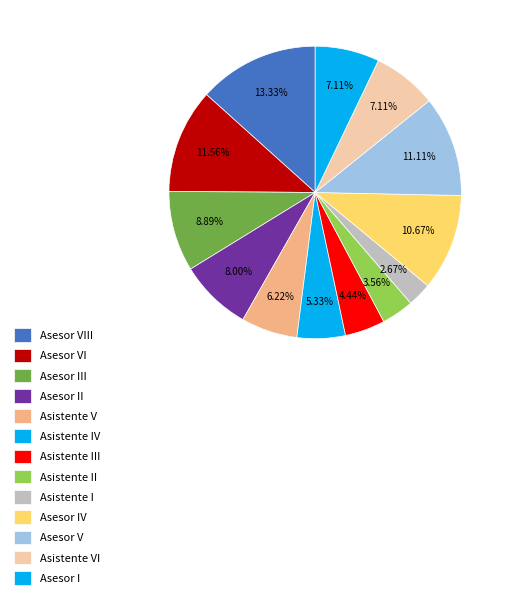

To the nearest percent, what is the combined percentage of Asistente III and Asesor V?

16%